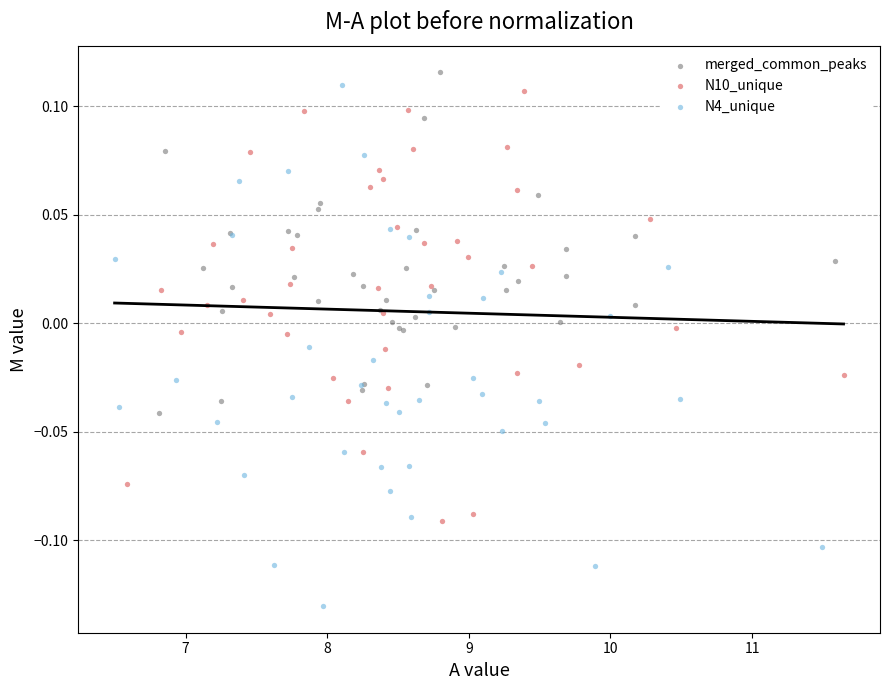

Which series has the largest Y range (max minus min)?

N4_unique